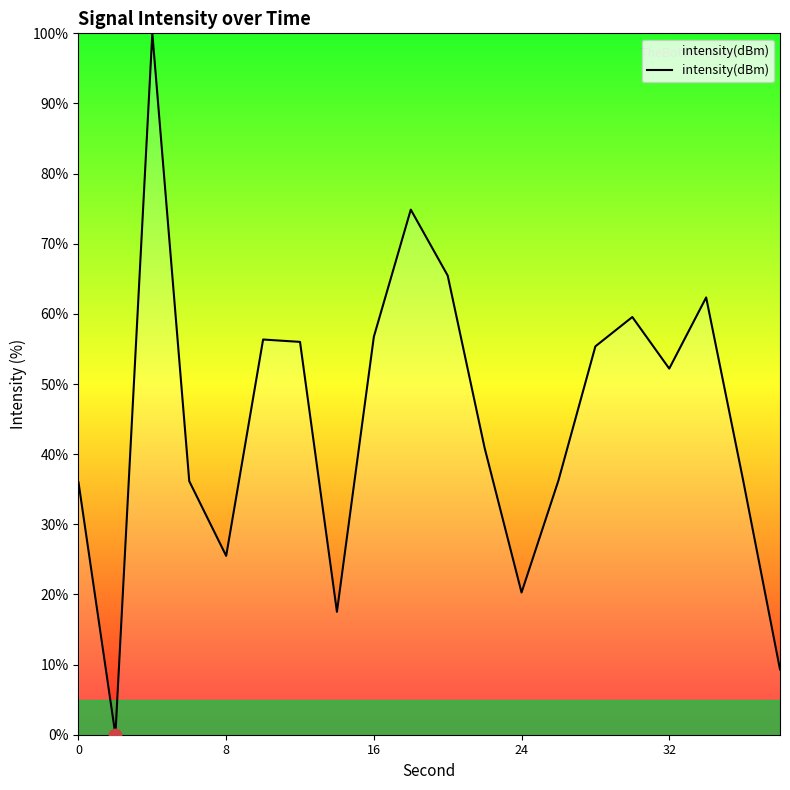

What is the difference between the maximum and minimum values?

100.0